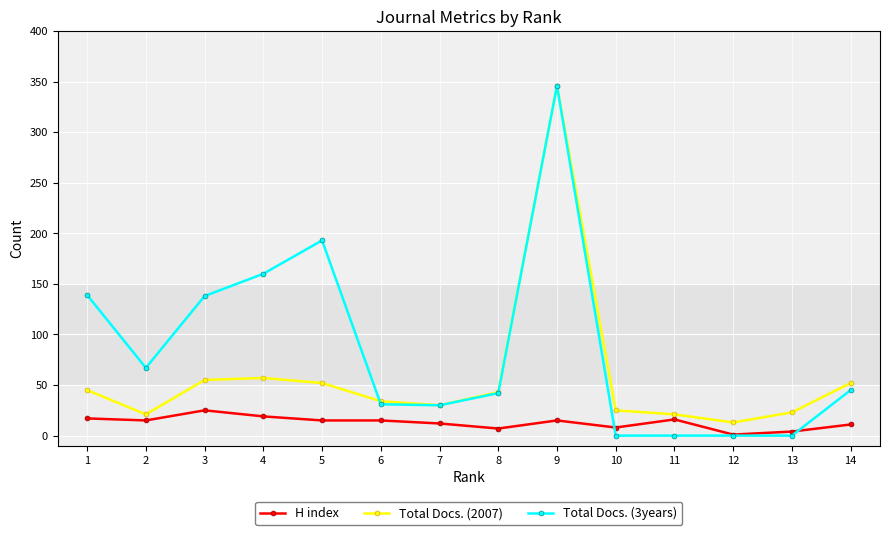

What is the highest value of the Total Docs. (3years) series?

346